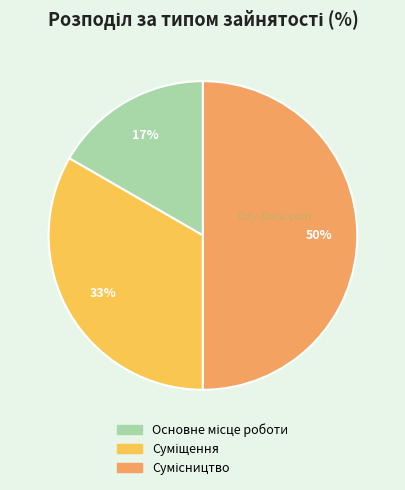

To the nearest percent, what is the difference between the largest and smallest slice percentages?

33%